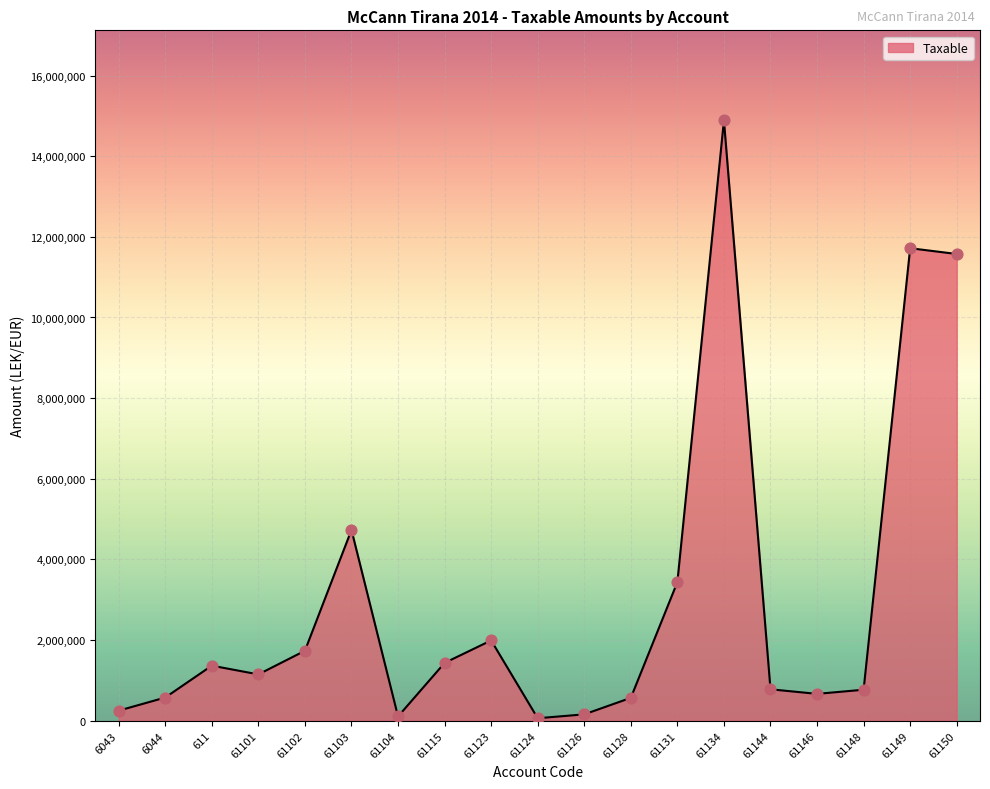

What is the ratio of the value at 6044 to the value at 61146?

0.9